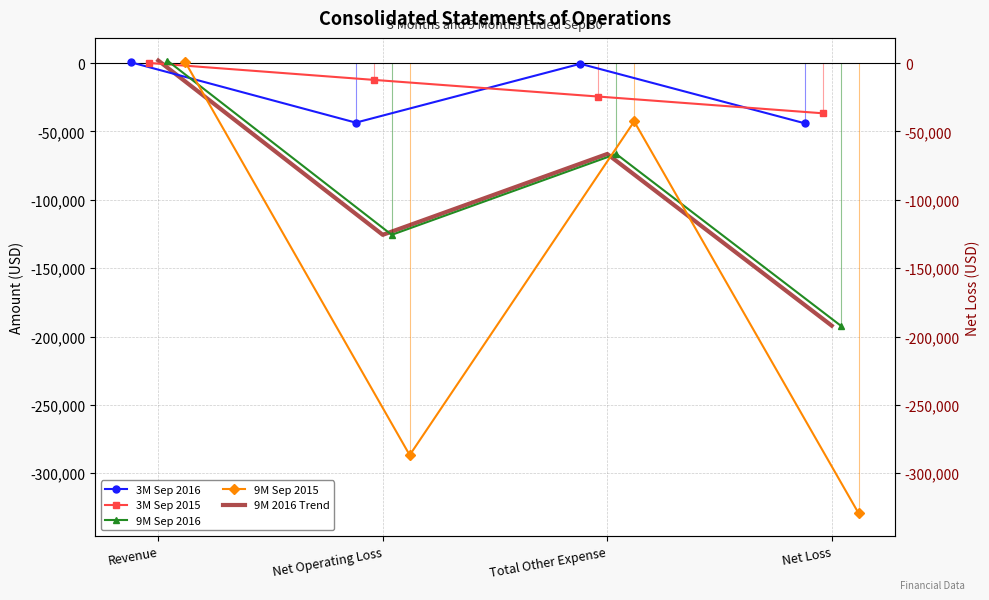

The 9M 2016 Trend series shows -95638 at Total Other Expense. True or false?

False